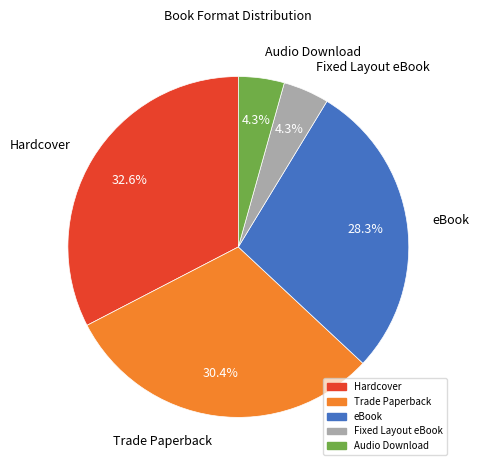

To the nearest percent, what is the difference between the largest and smallest slice percentages?

28%